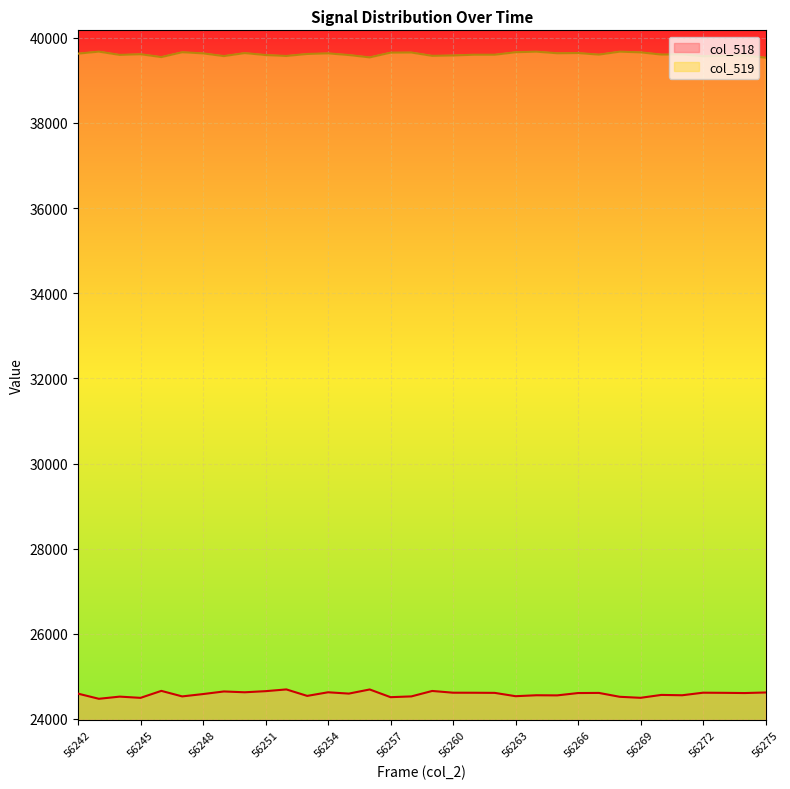

What are all the series names shown in the legend?

col_518, col_519